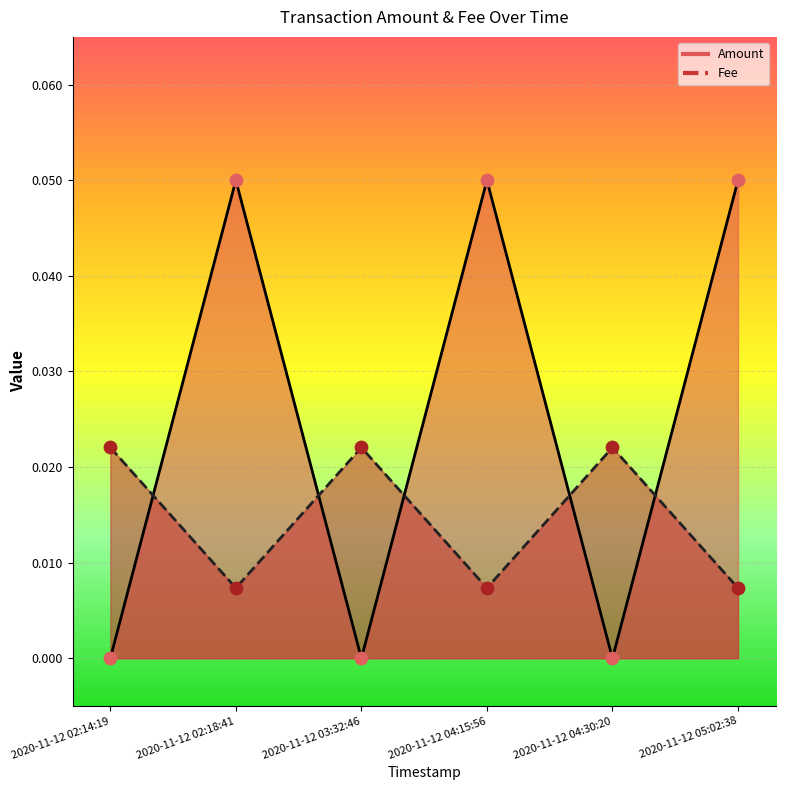

Which series reaches the maximum Y coordinate?

Amount